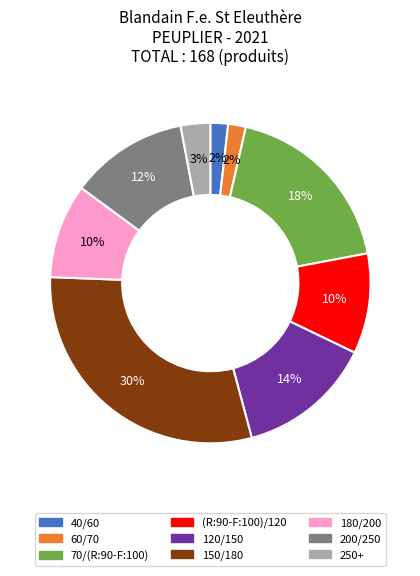

How many segments does this pie chart have?

9